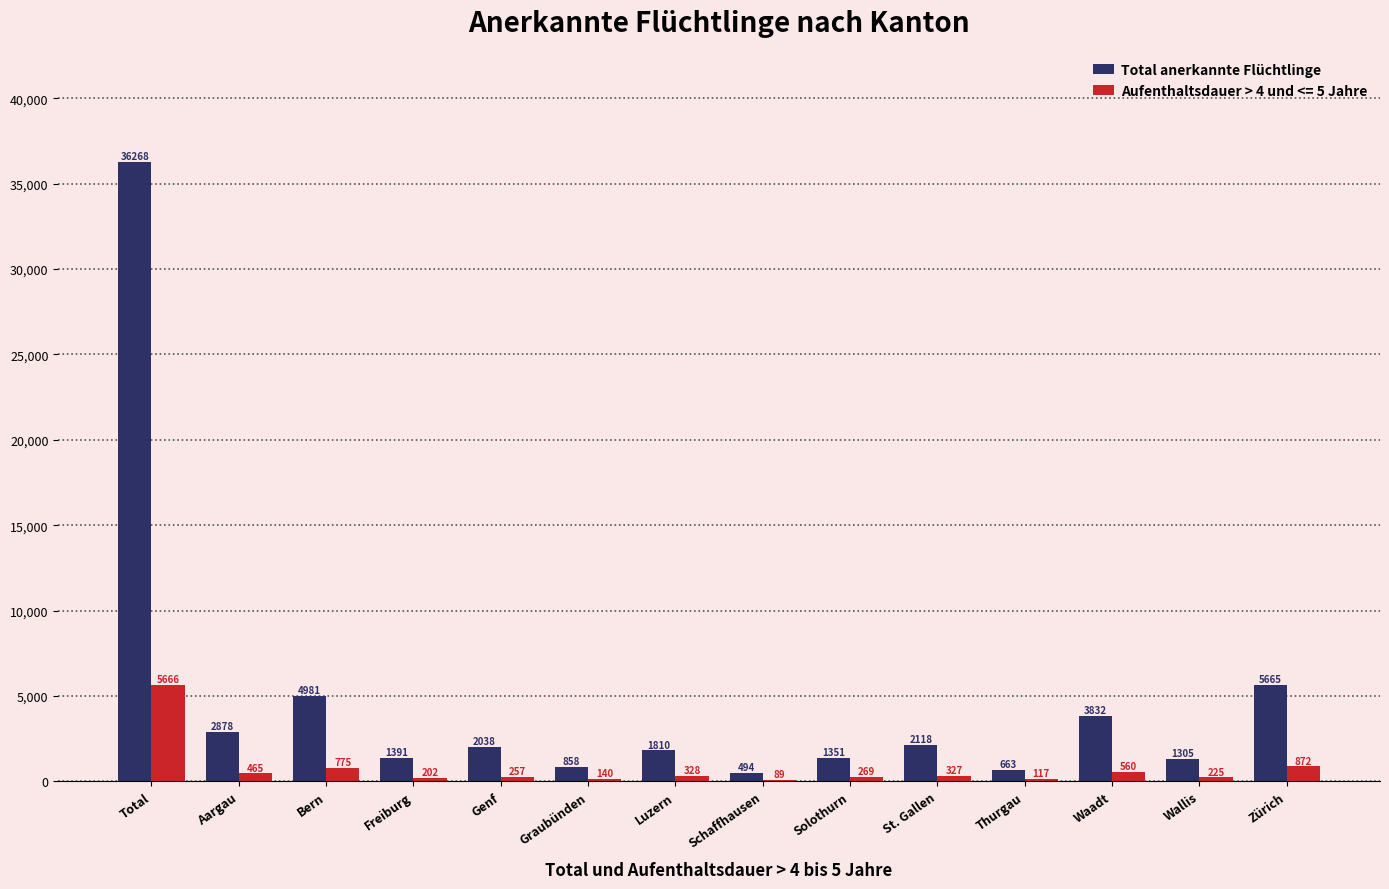

Which category has the highest value in the Total anerkannte Flüchtlinge series?

Total